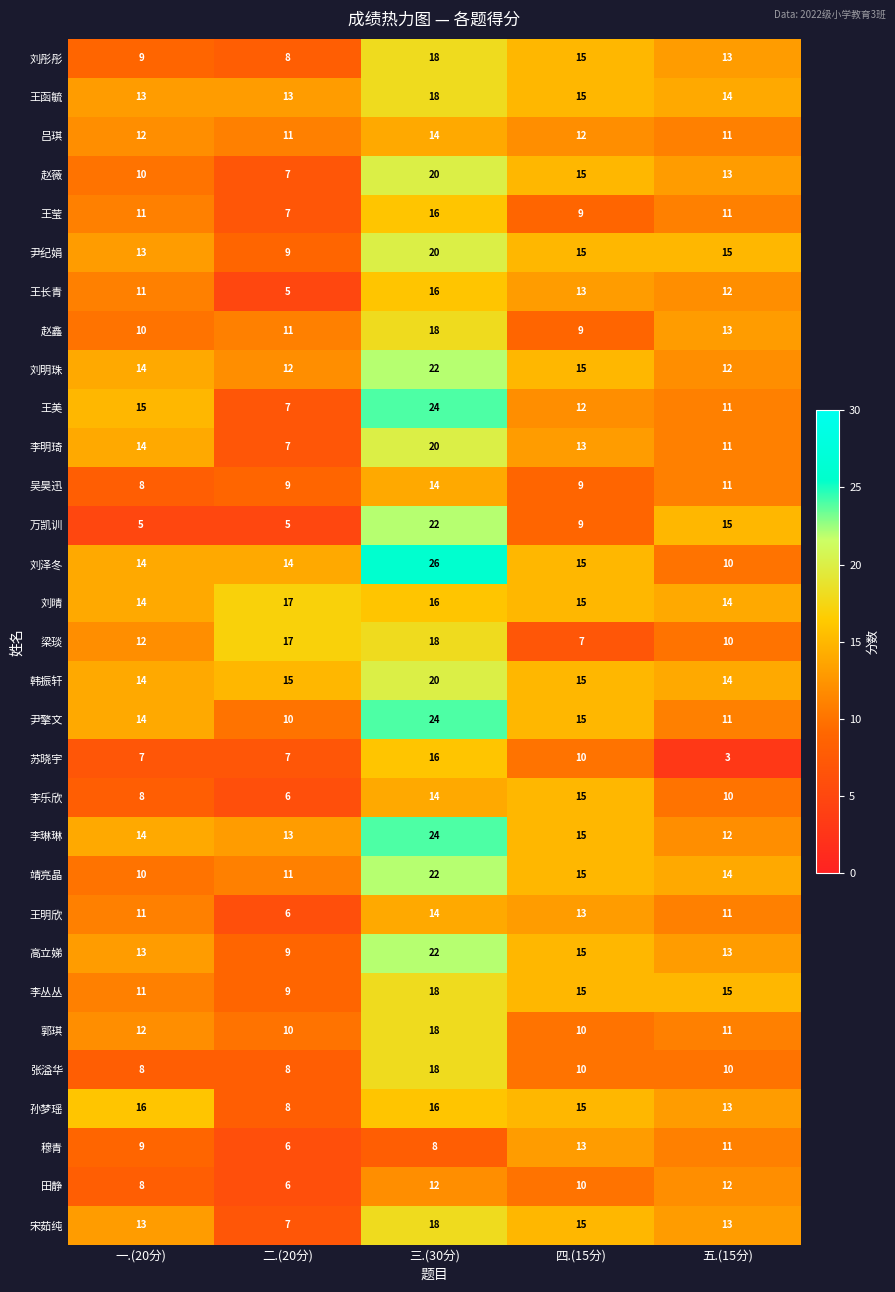

What is the approximate value of 万凯训 at 五.(15分), to the nearest 5?

15